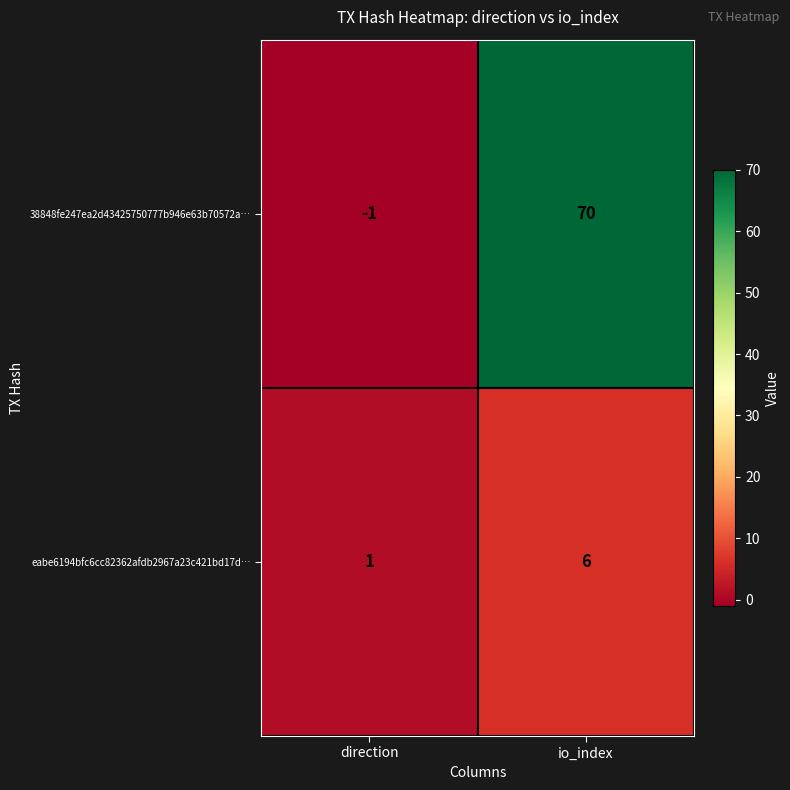

What is the sum of the 38848fe247ea2d43425750777b946e63b70572a values at 0 and 1?

69